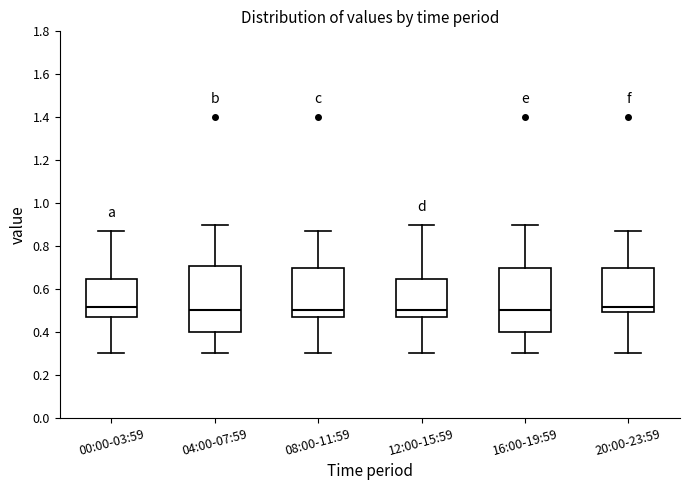

Where is the lower edge of the box for 04:00-07:59 on the y-axis? The values are not printed on the chart, so give them approximately, as read against the axis.

0.40